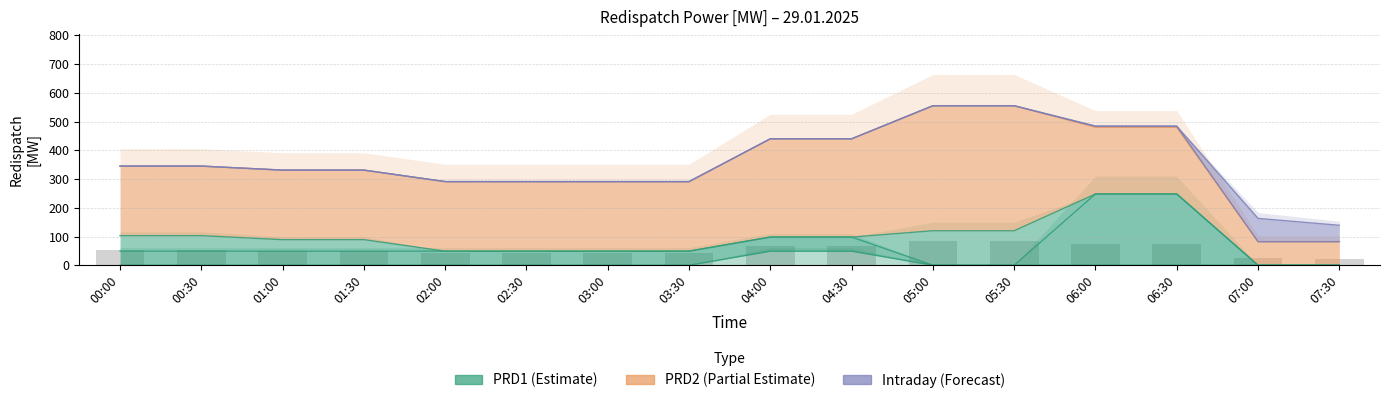

What is the label of the 3rd bar from the left?

01:00